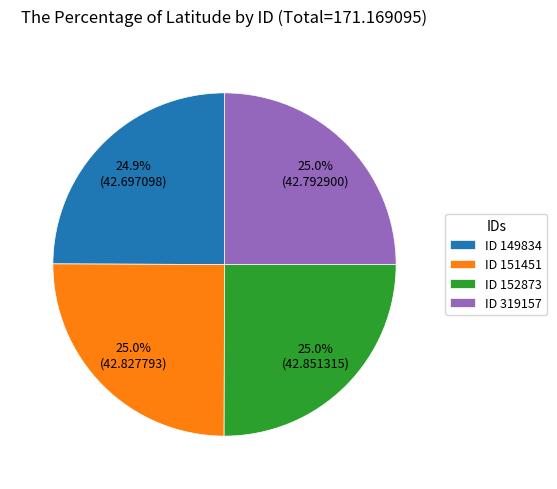

Does ID 151451 represent more than half of the total?

No